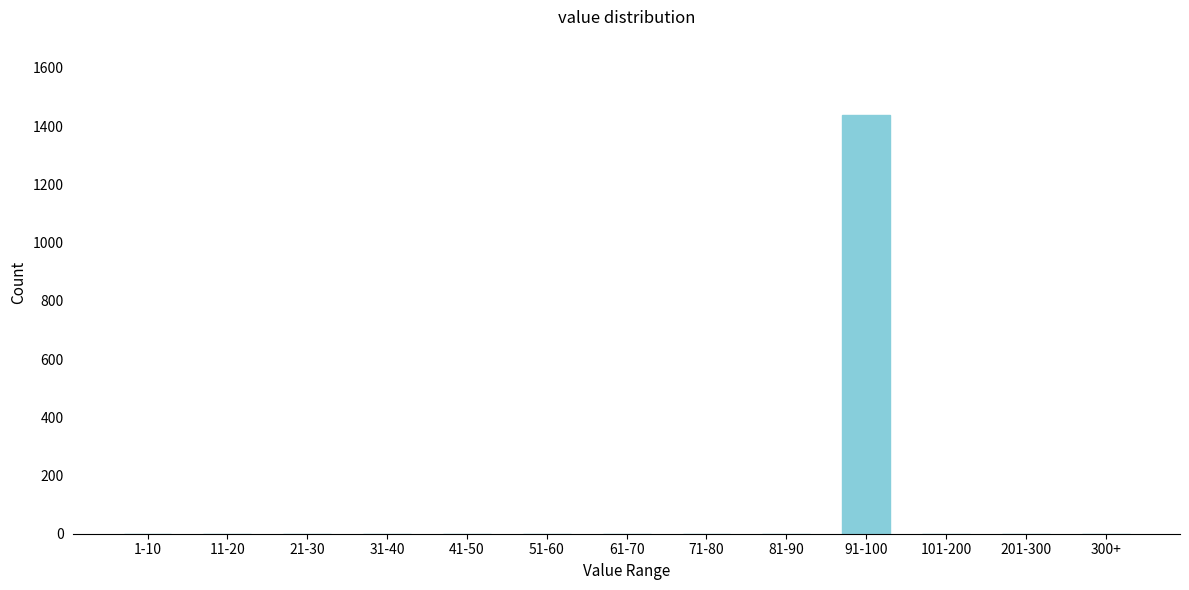

Reading left to right, extract all data points from this chart.

1-10=0	11-20=0	21-30=0	31-40=0	41-50=0	51-60=0	61-70=0	71-80=0	81-90=0	91-100=1438	101-200=0	201-300=0	300+=0